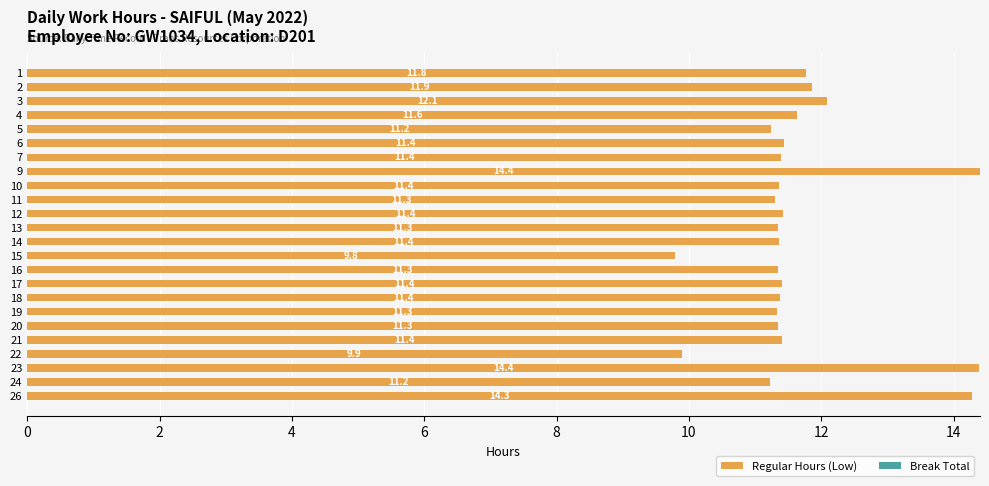

What is the greatest value displayed?

14.4